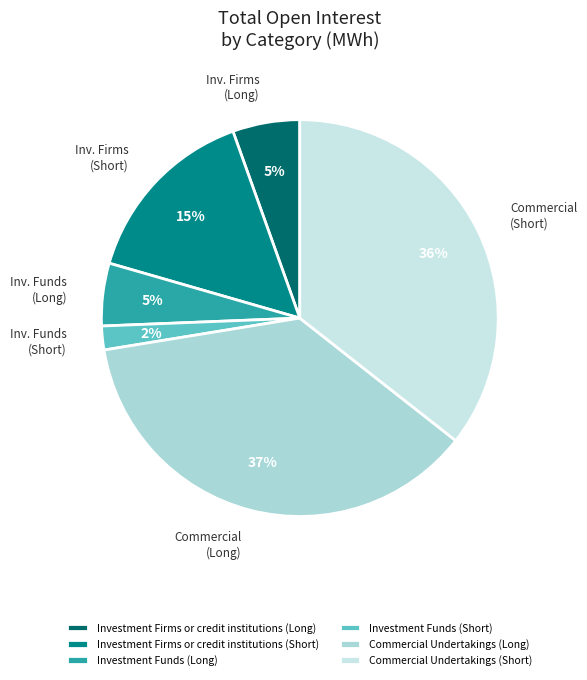

What percentage is the Investment Firms or credit institutions (Long) slice, to the nearest percent?

5%